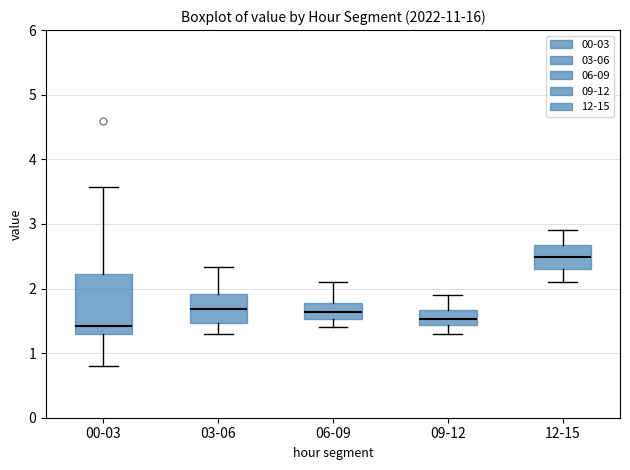

Which box's median line is the lowest?

00-03